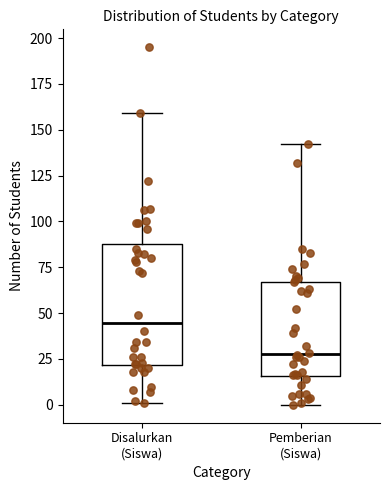

Where does the upper whisker of the box for Pemberian (Siswa) end on the y-axis? The values are not printed on the chart, so give them approximately, as read against the axis.

140